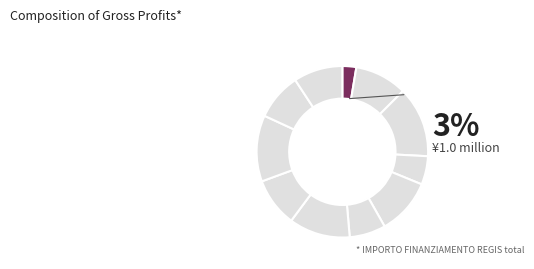

Which slice is the largest?

H53D23008080001